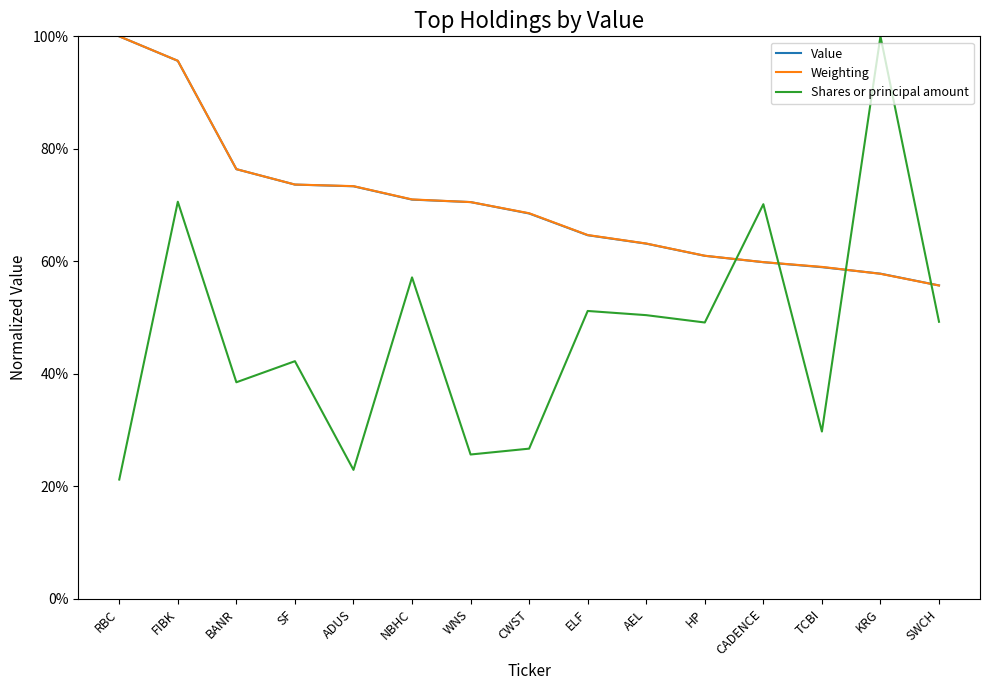

What are all the series names shown in the legend?

Value, Weighting, Shares or principal amount